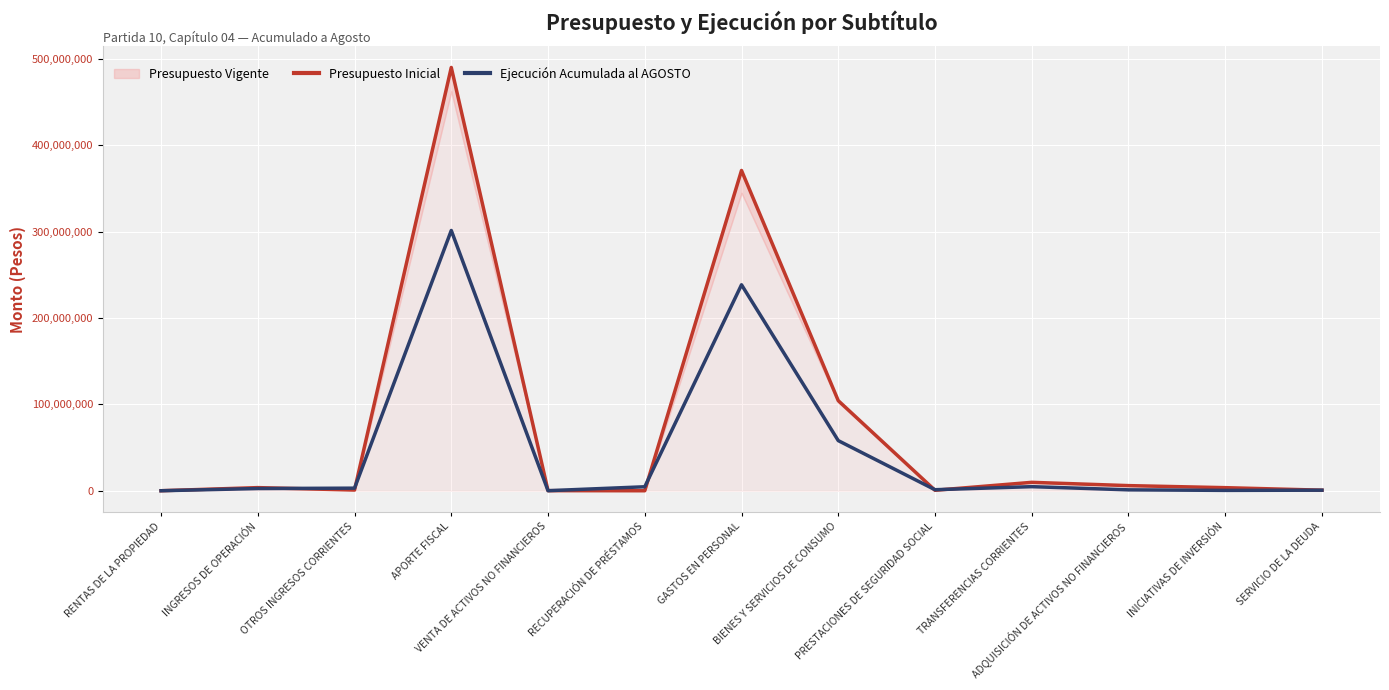

Is it true that Presupuesto Inicial equals 154995438 at RECUPERACIÓN DE PRÉSTAMOS?

False